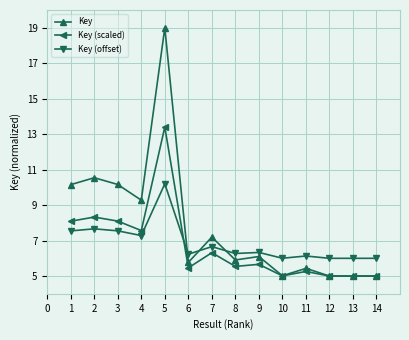

True or false: Key (offset) has more than 2 points higher than both neighbors.

True